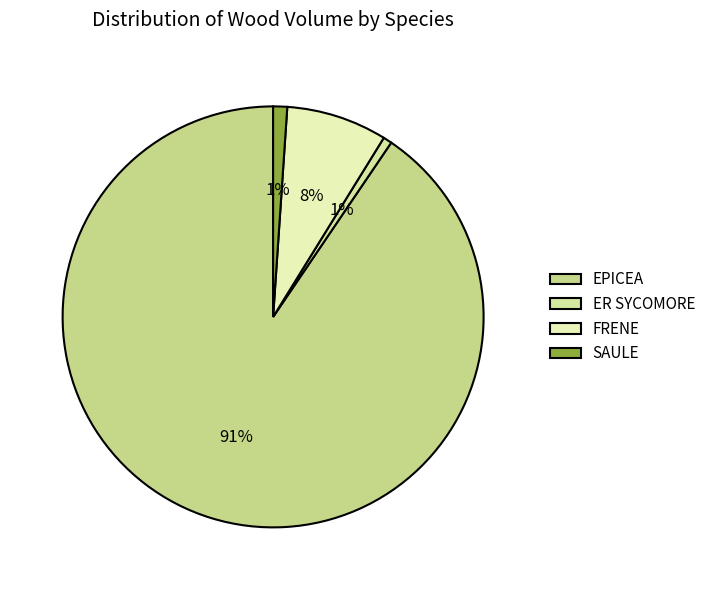

To the nearest percent, what is the average slice percentage?

25%